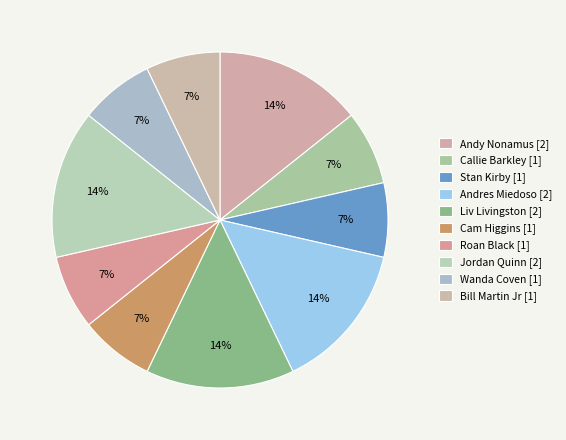

How many slices are in this pie chart?

10